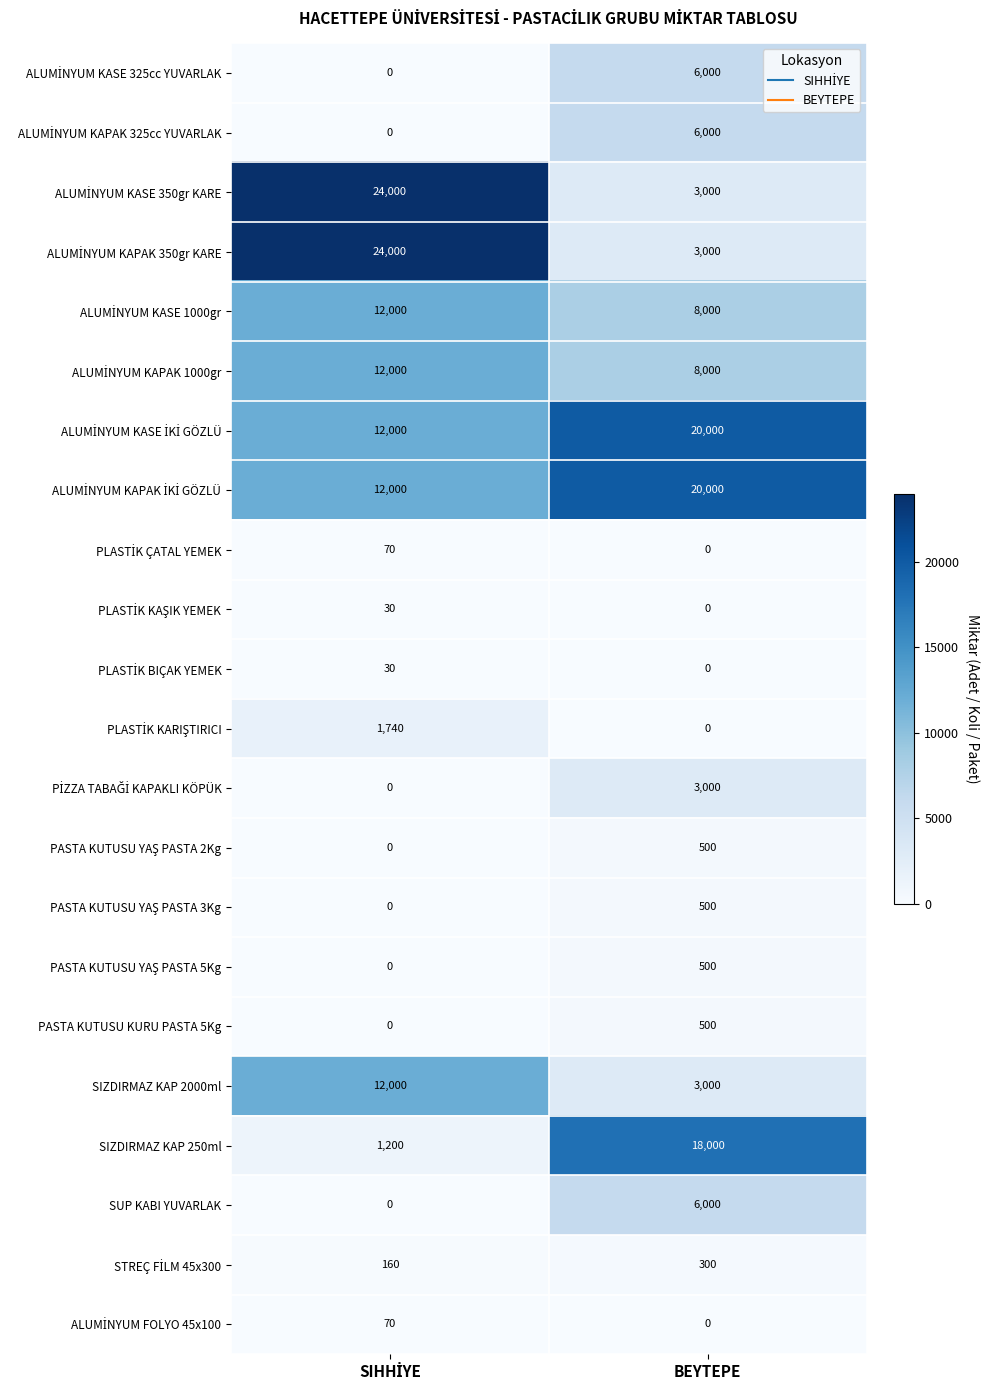

What is the average value of the SIZDIRMAZ KAP 2000ml series?

7500